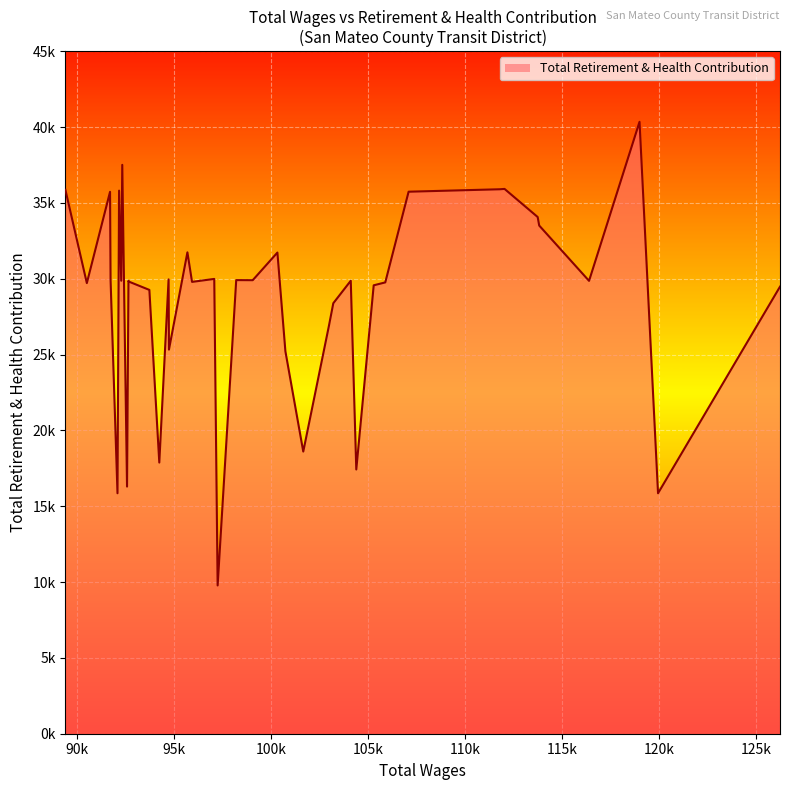

Does the chart display data point markers on the line(s)?

No